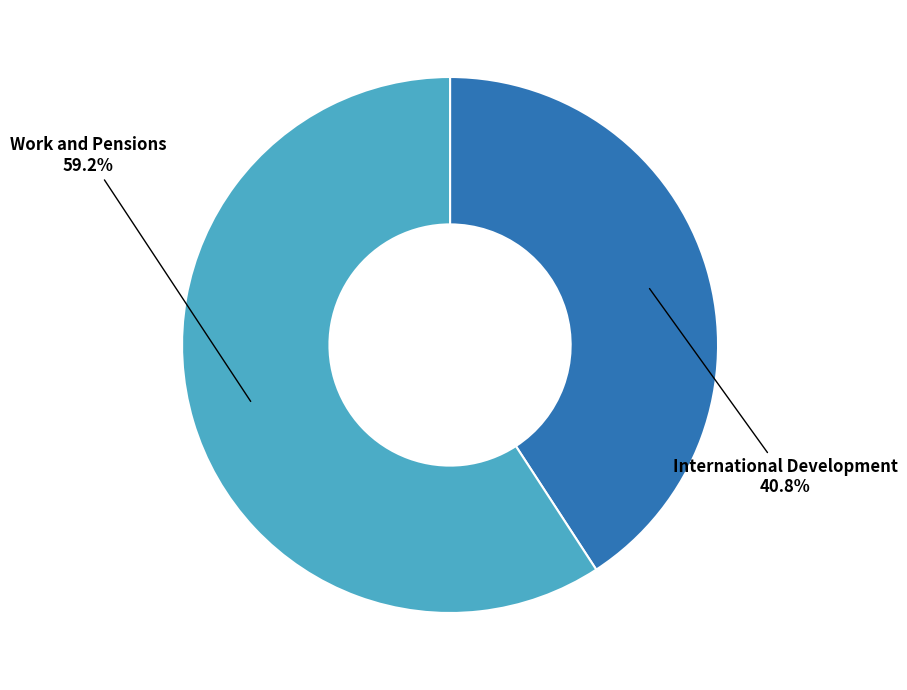

How many slices are in this pie chart?

2